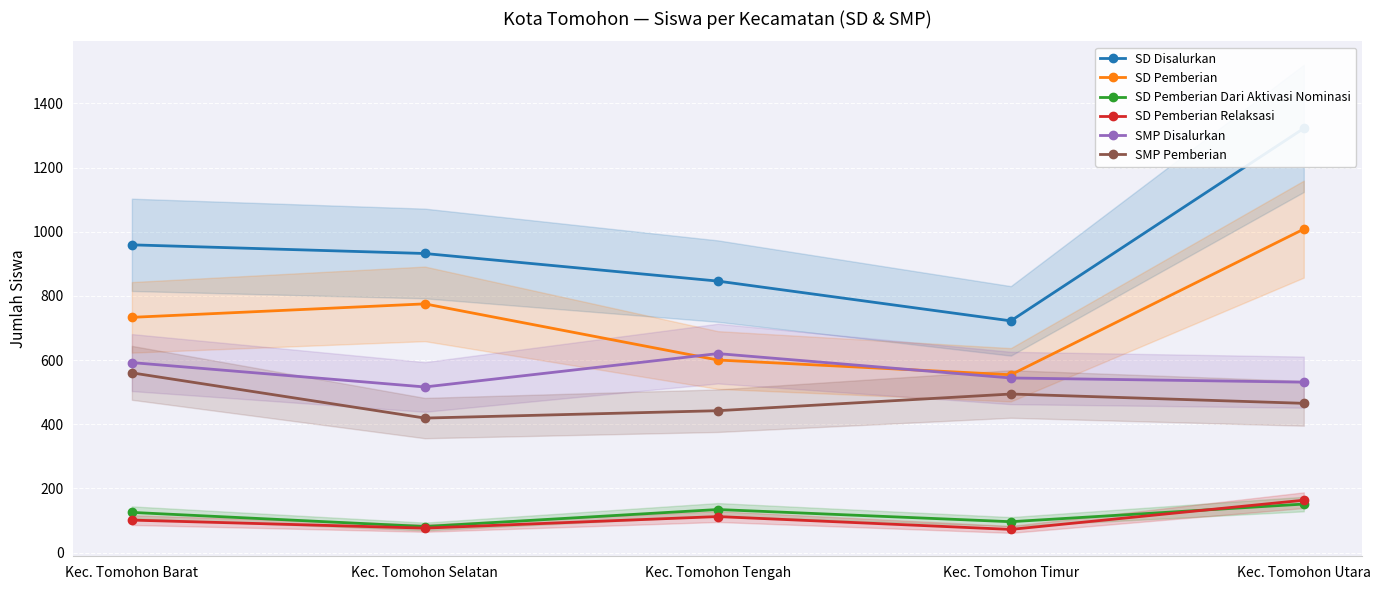

At how many categories does at least one series exceed 811?

4